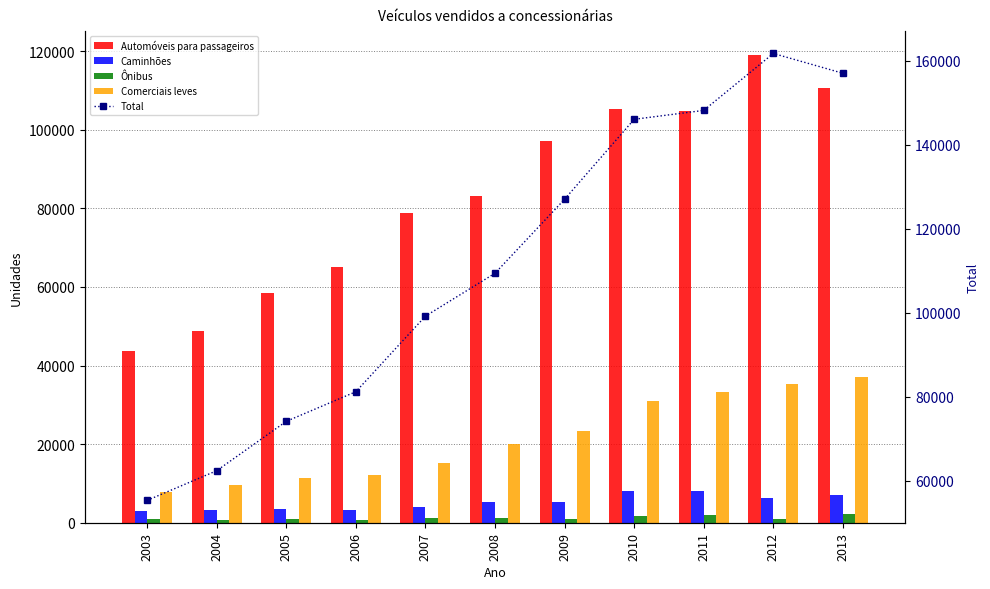

What is the value of the Comerciais leves bar at the 5th from the left?

15184